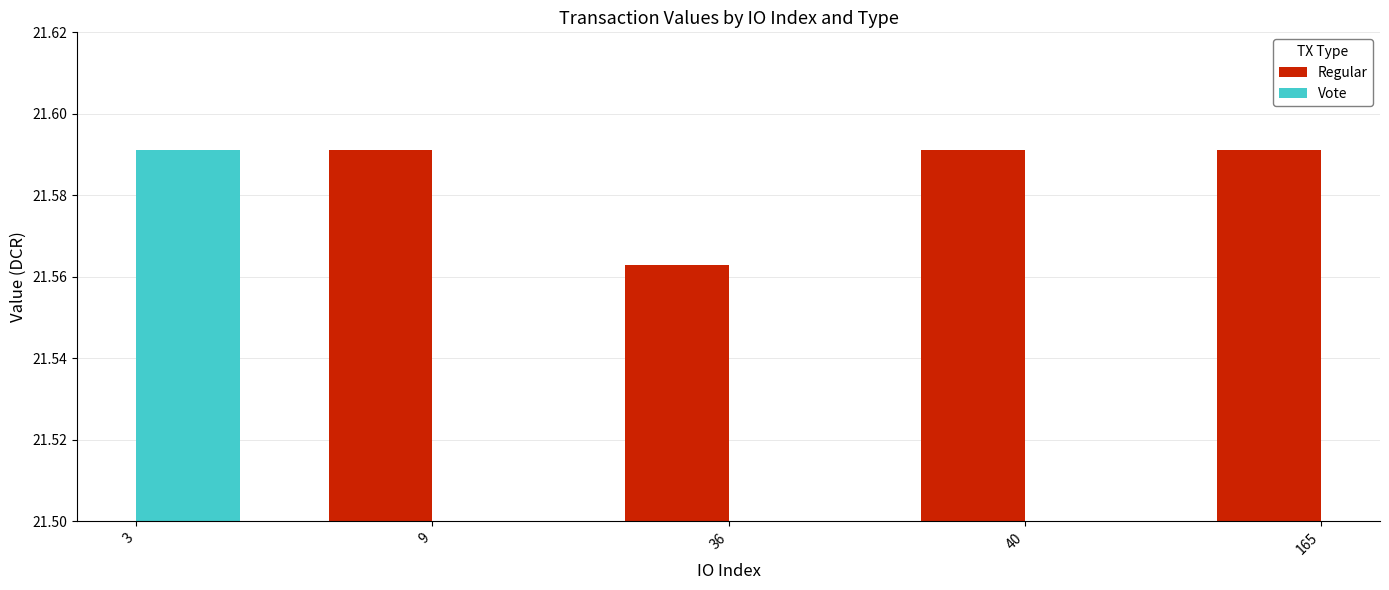

At which label does Vote reach its minimum?

3